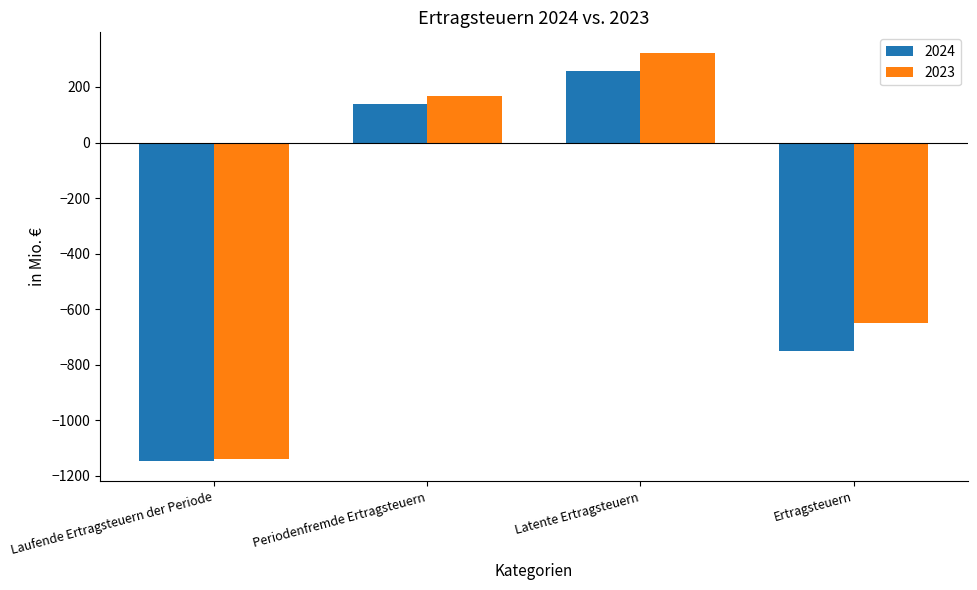

Rank the categories by 2023 value from lowest to highest.

Laufende Ertragsteuern der Periode, Ertragsteuern, Periodenfremde Ertragsteuern, Latente Ertragsteuern